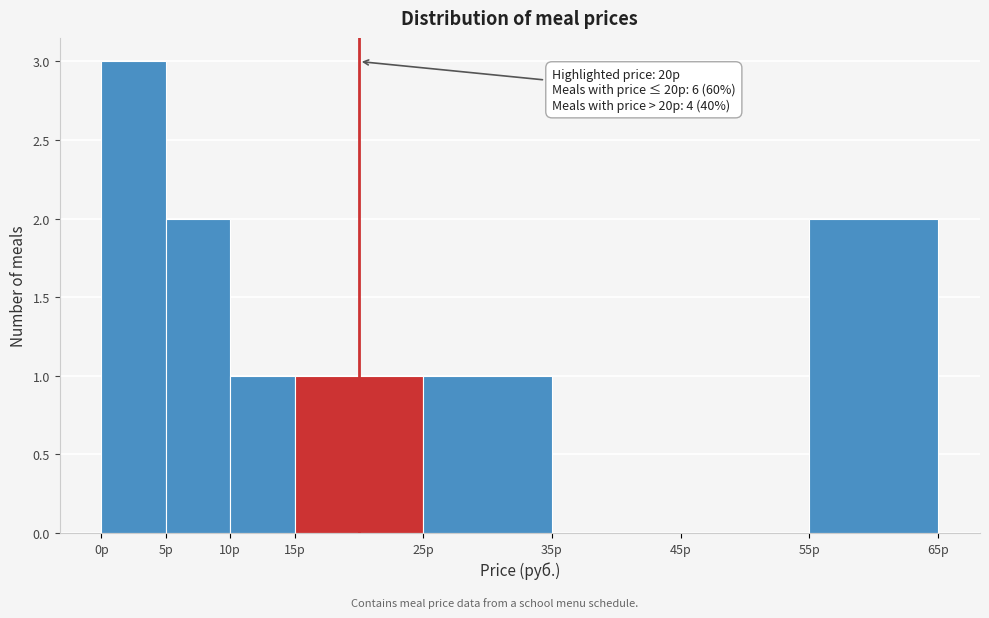

Over which range of the x-axis is the bar tallest?

0 to 5